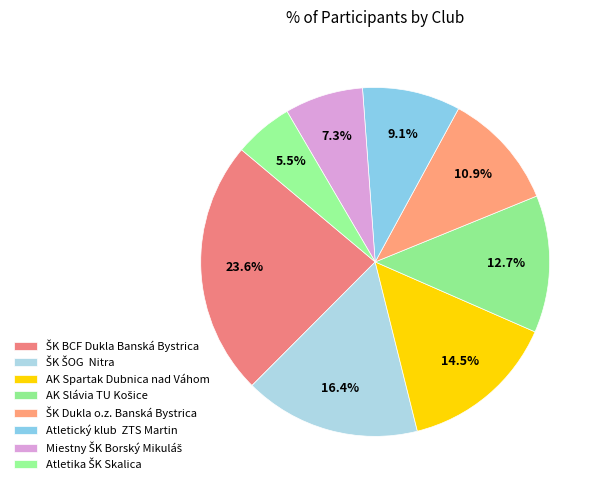

Is there a majority slice in this chart?

No